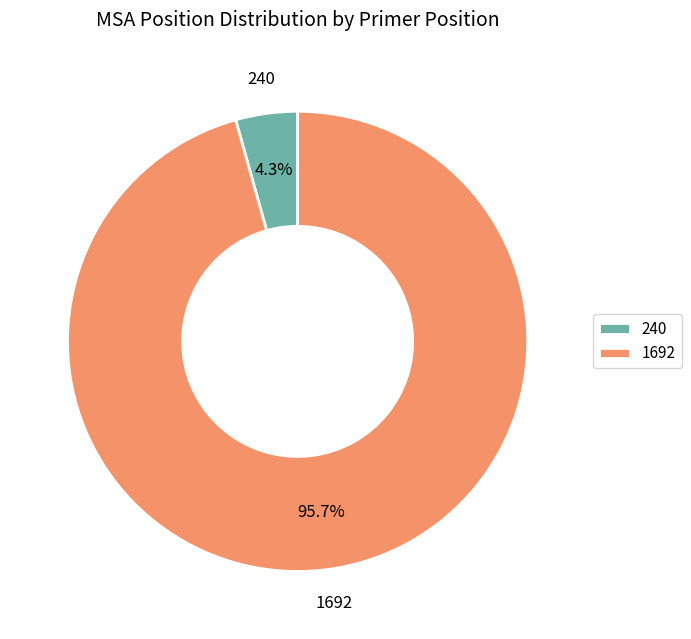

To the nearest percent, what is the combined percentage of 1692 and 240?

100%